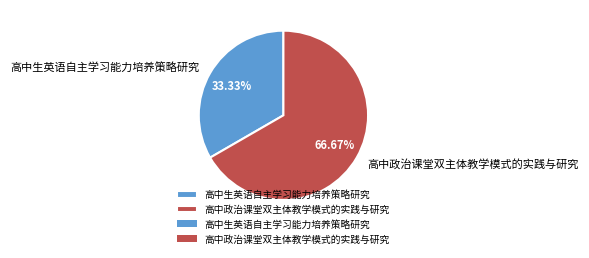

Which has a higher value, 高中政治课堂双主体教学模式的实践与研究 or 高中生英语自主学习能力培养策略研究?

高中政治课堂双主体教学模式的实践与研究